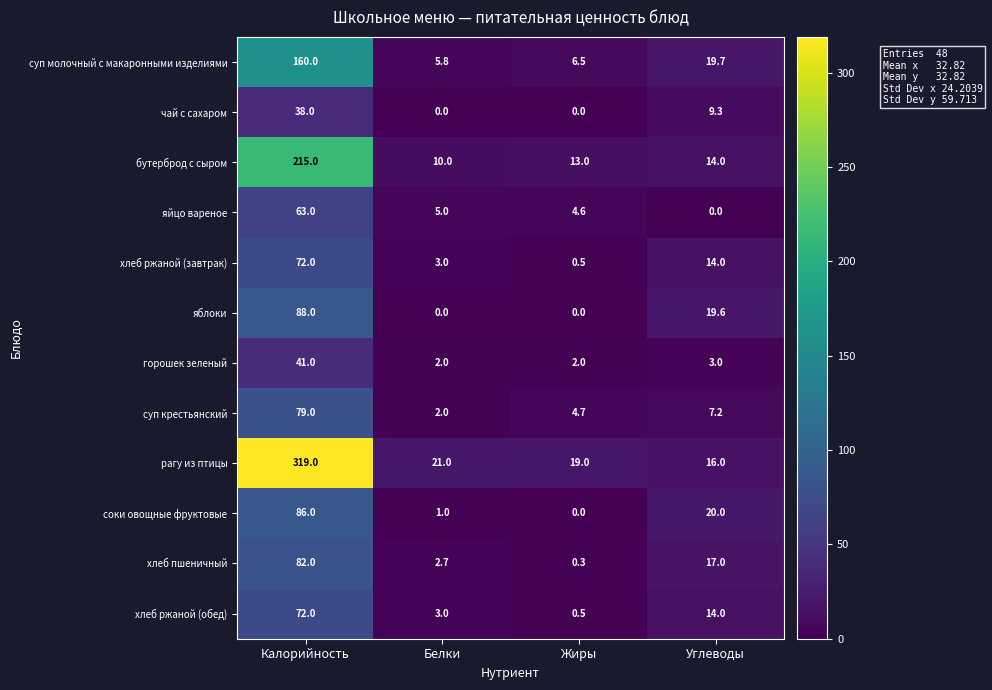

Which series has the widest spread of values?

рагу из птицы